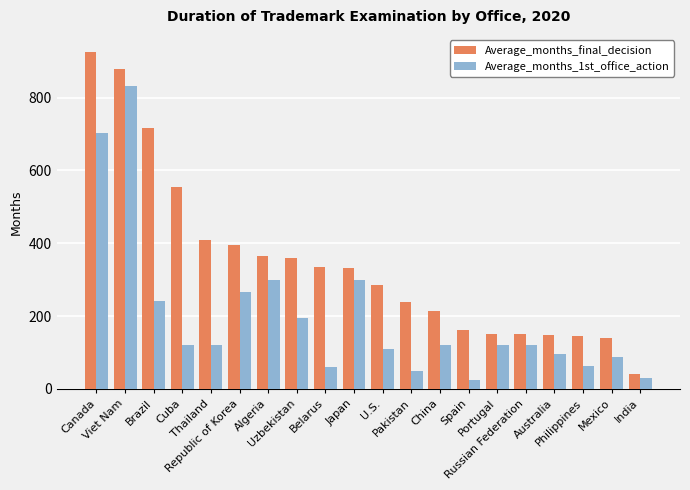

Rank the series by their maximum value, from highest to lowest.

Average_months_final_decision, Average_months_1st_office_action